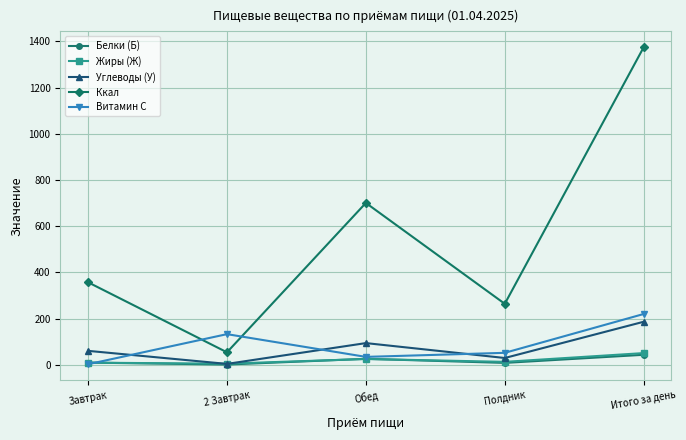

What is the total value across all series at Обед?

878.2